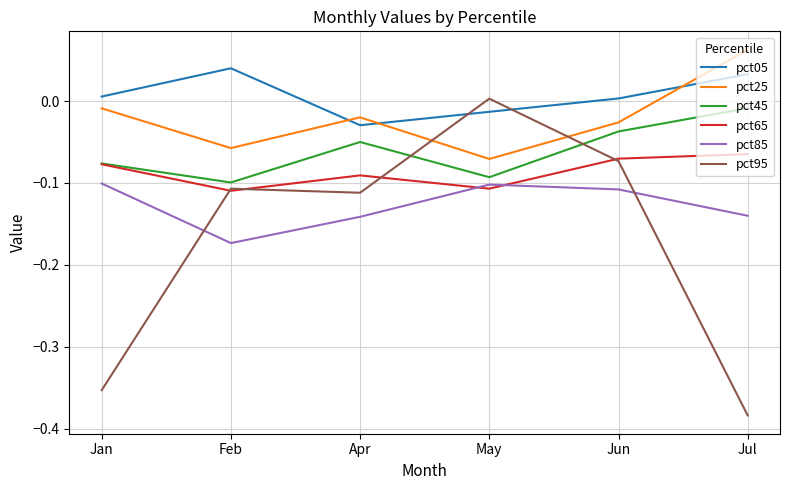

Between Jun and Jul, which series saw the biggest shift?

pct95